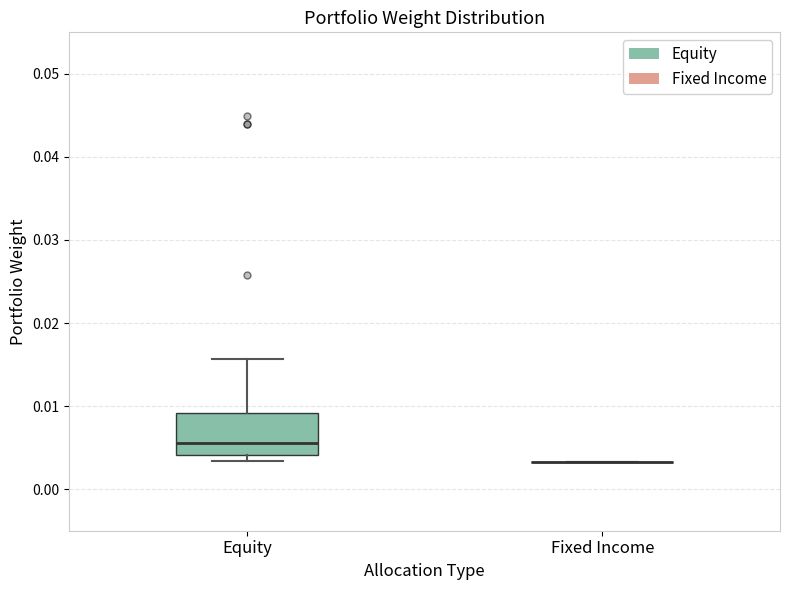

Comparing the boxes themselves (not the whiskers), which one is the tallest?

Equity